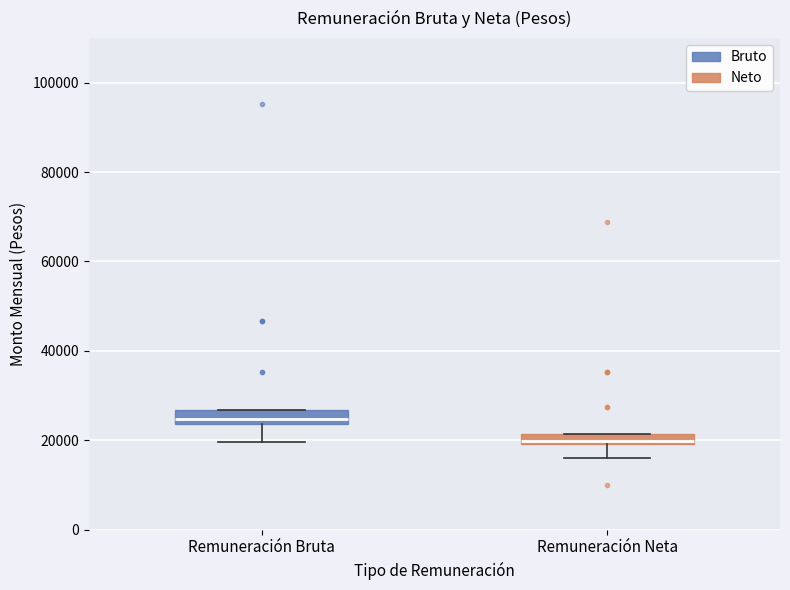

Where does the lower whisker of the box for Remuneración Bruta end on the y-axis? The values are not printed on the chart, so give them approximately, as read against the axis.

20000